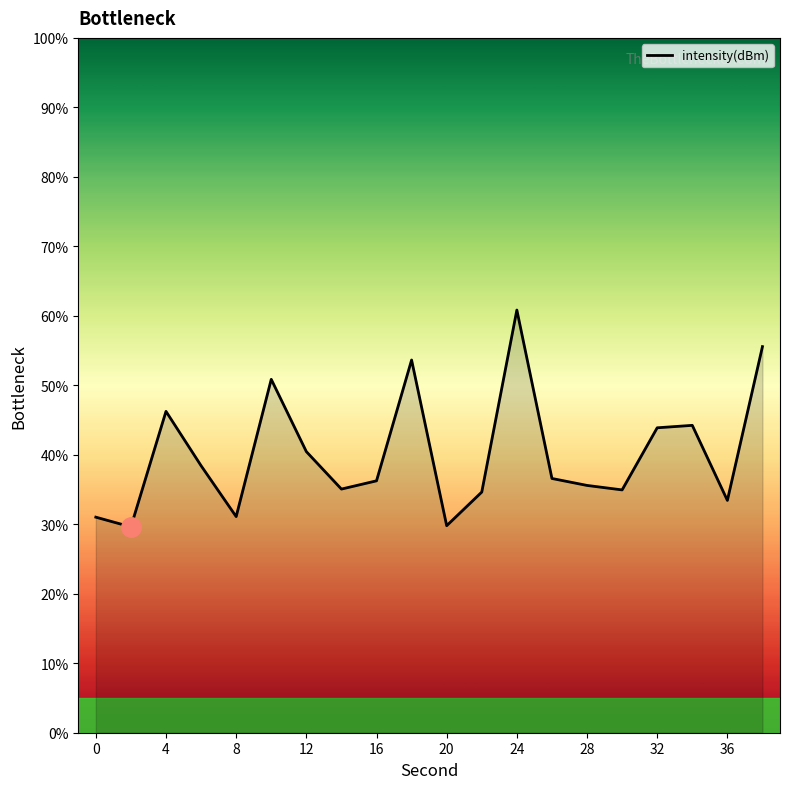

What is the minimum value shown in the chart?

29.6